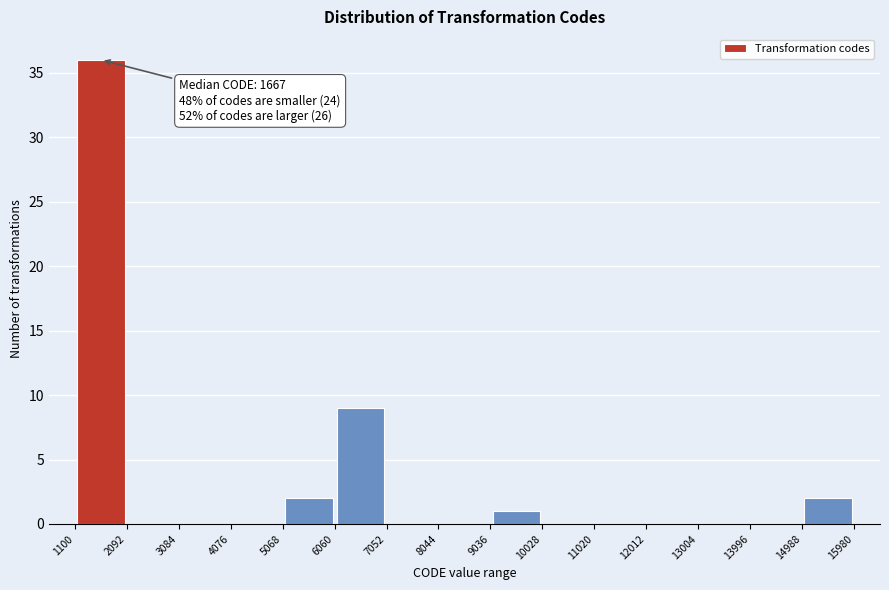

Which range on the x-axis has the tallest bar?

1100 to 2092